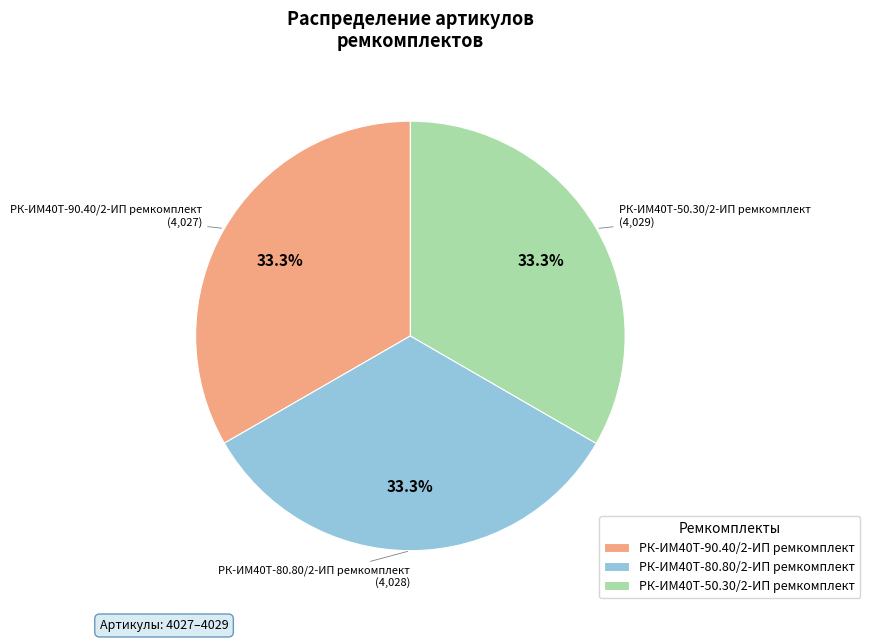

Is there a majority slice in this chart?

No